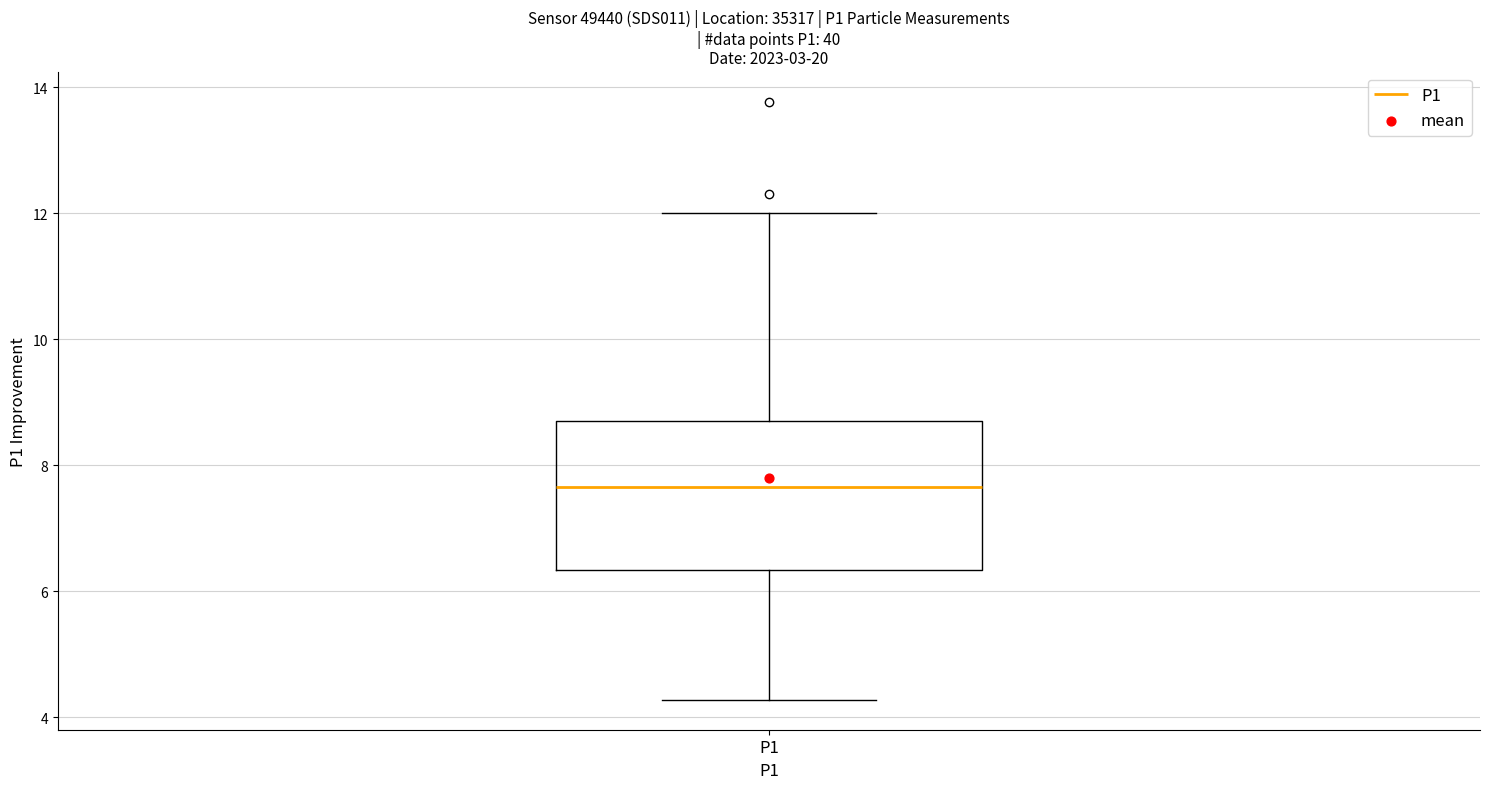

Where does the median line of the box for P1 sit on the y-axis? The values are not printed on the chart, so give them approximately, as read against the axis.

7.6